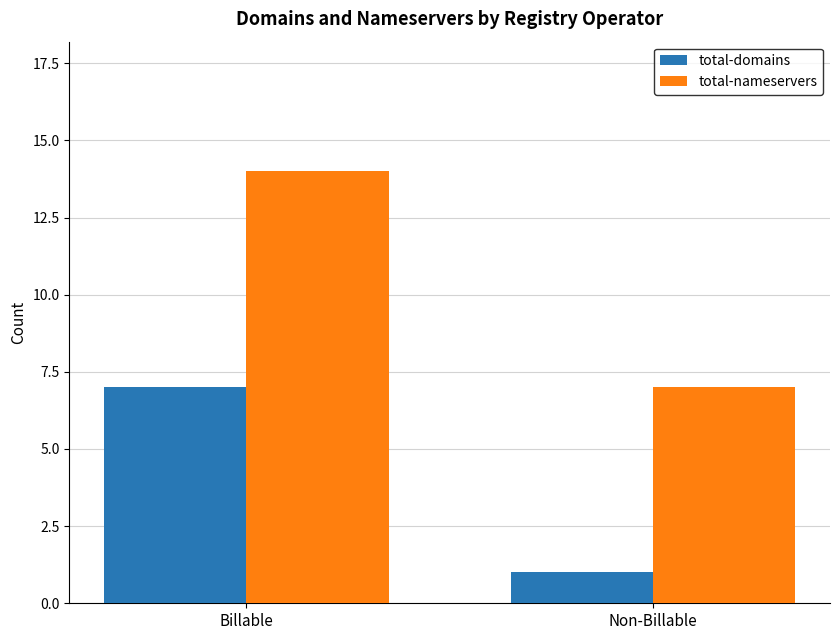

Which series has the largest total across all categories?

total-nameservers